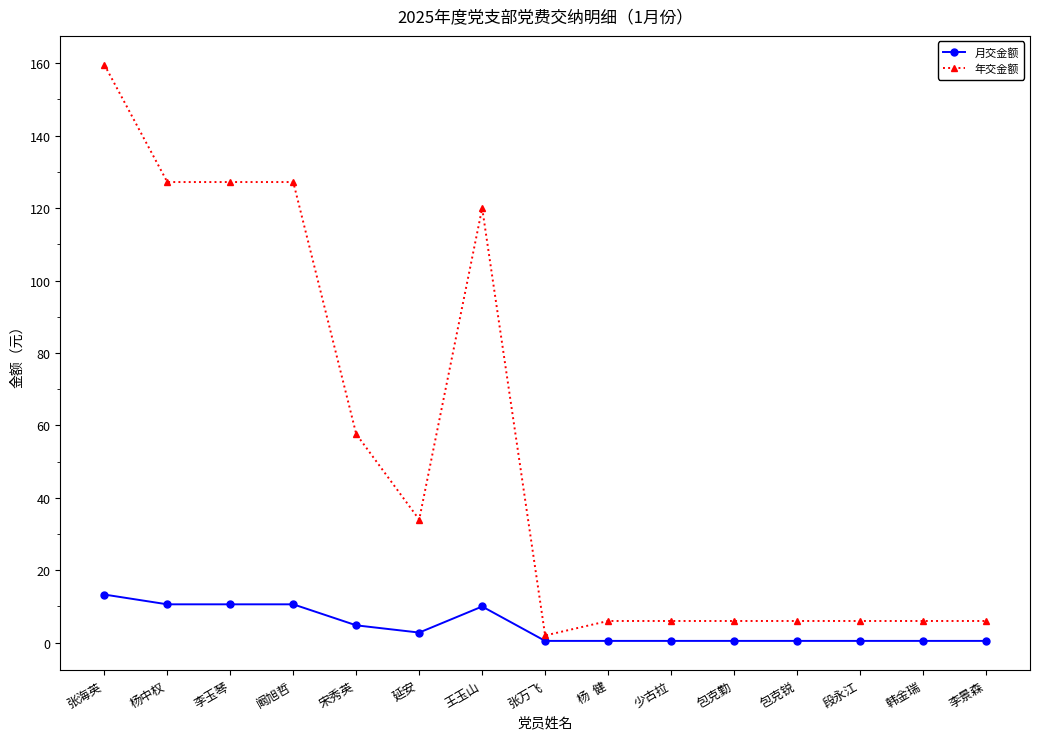

List the series in order of their peak value, lowest first.

月交金额, 年交金额